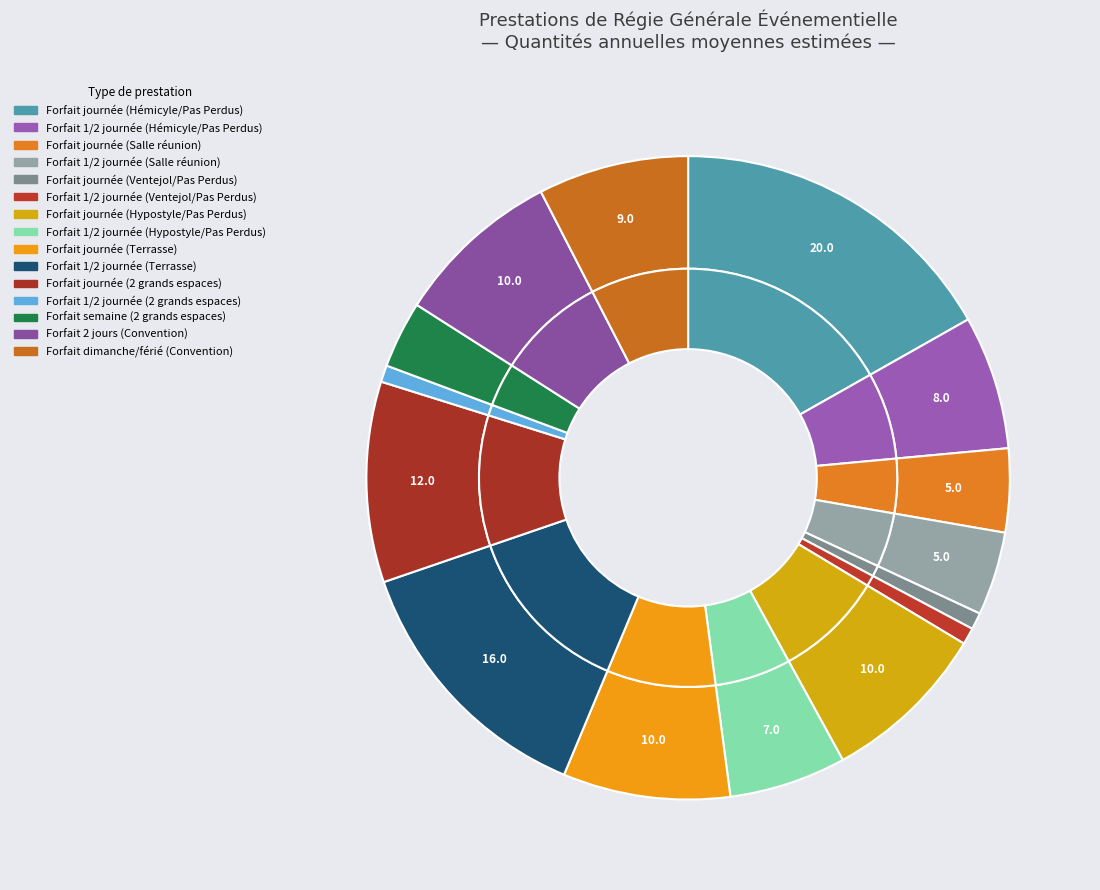

What is the total percentage of Forfait 1/2 journée (Salle réunion) and Forfait journée (Terrasse)?

12.6%